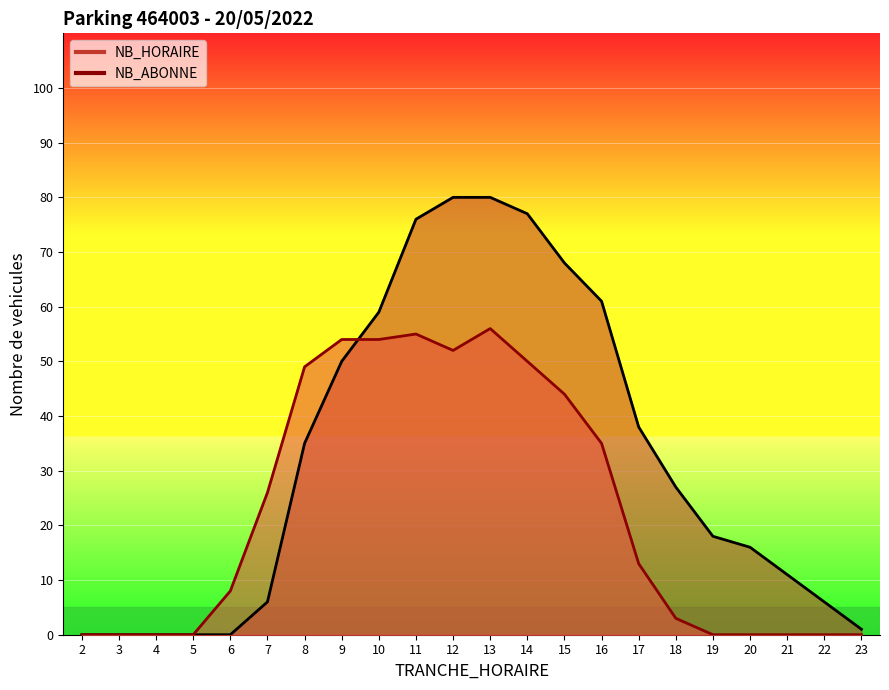

What is the difference between the second highest and minimum values in the NB_HORAIRE series?

80